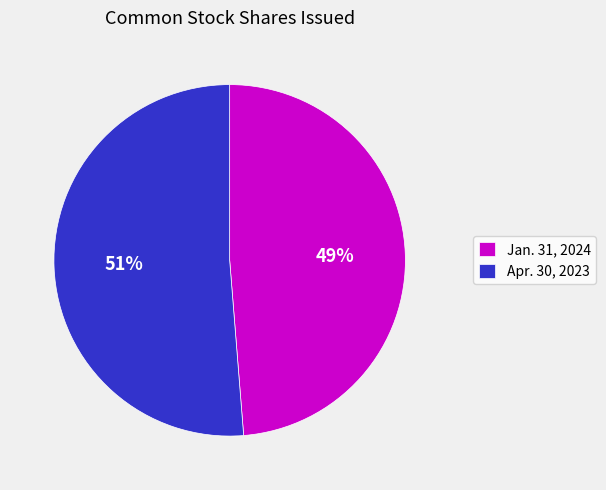

Between Apr. 30, 2023 and Jan. 31, 2024, which is larger?

Apr. 30, 2023